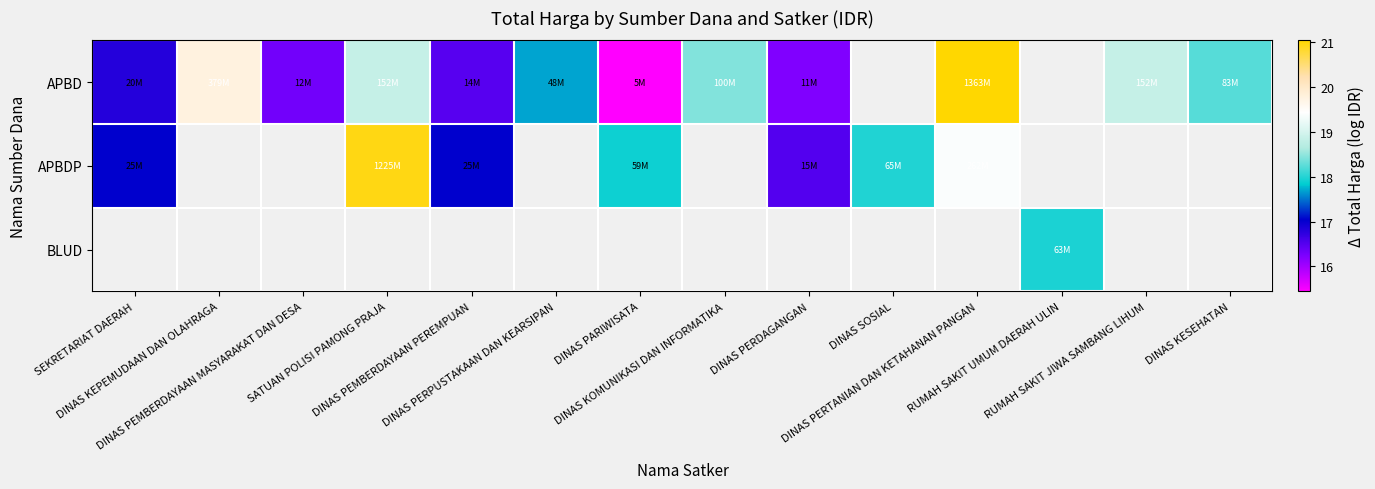

Which label corresponds to the smallest value in the chart?

DINAS PARIWISATA